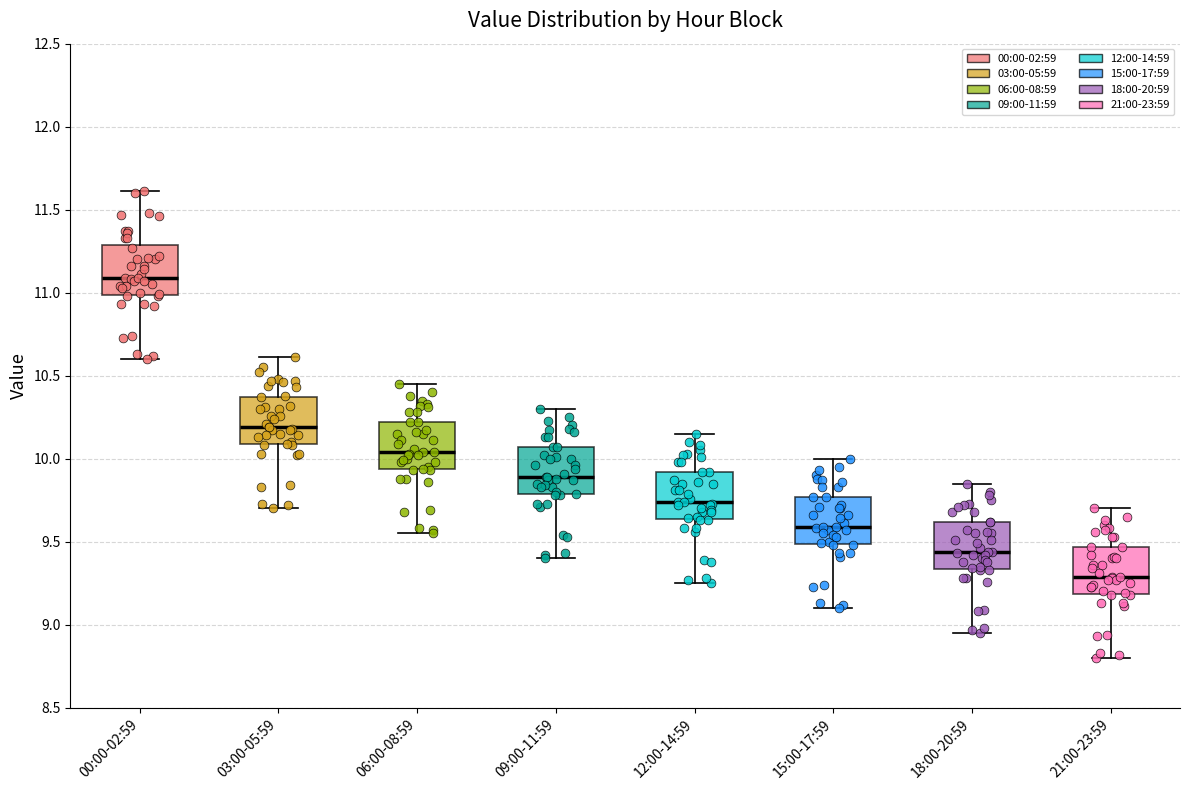

Where is the lower edge of the box for 00:00-02:59 on the y-axis? The values are not printed on the chart, so give them approximately, as read against the axis.

11.00